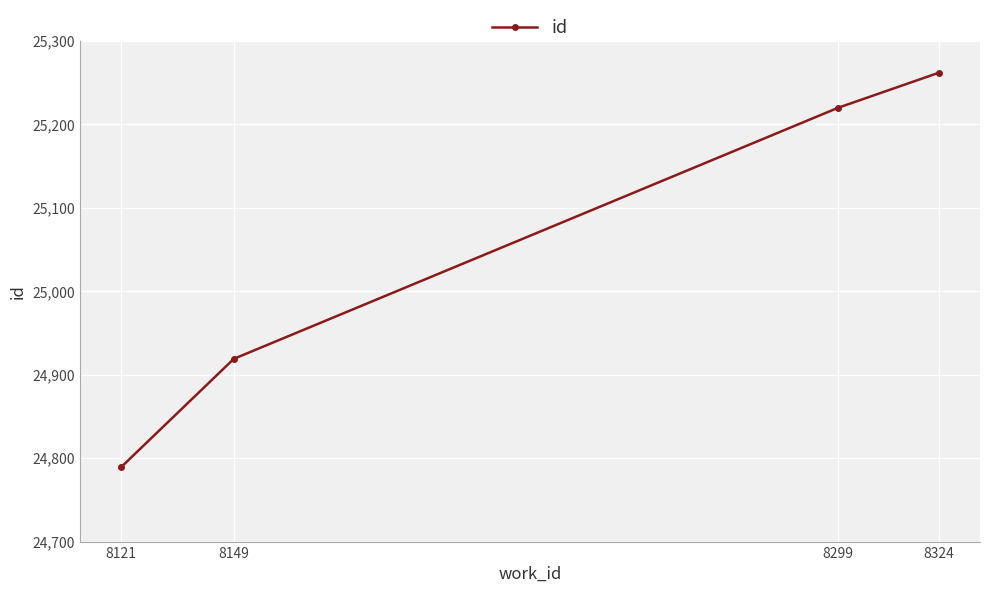

Where is the data nearest to the value 25025?

8149